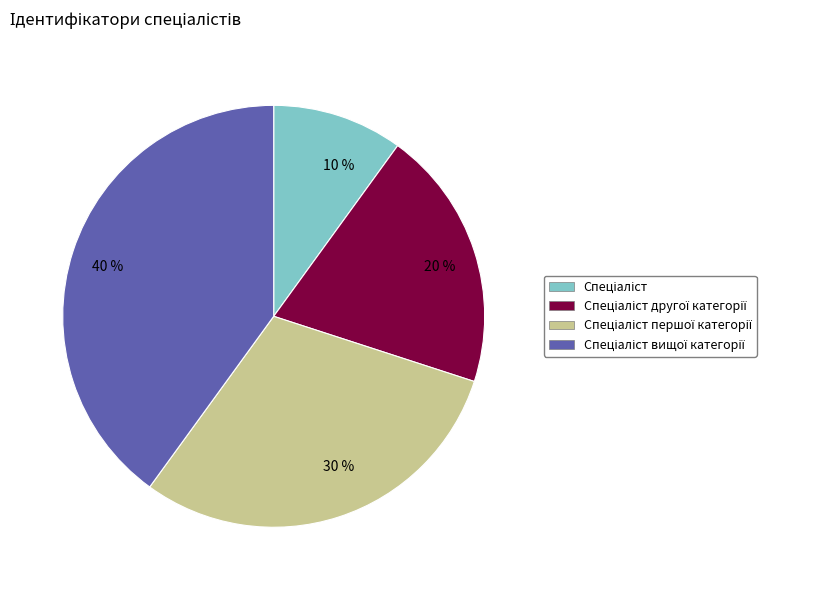

To the nearest percent, what is the difference between the largest and smallest slice percentages?

30%